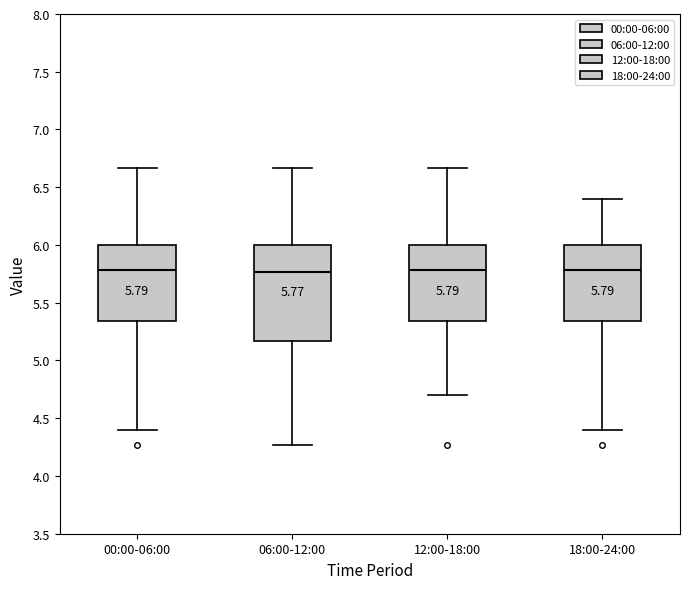

Comparing the boxes themselves (not the whiskers), which one is the tallest?

06:00-12:00